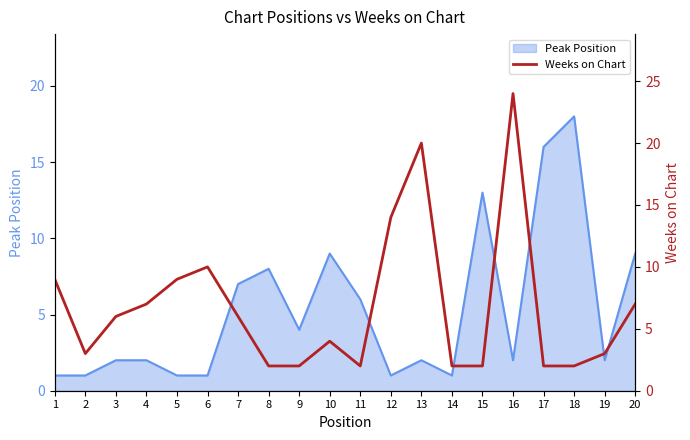

Does the chart have visible grid lines?

No